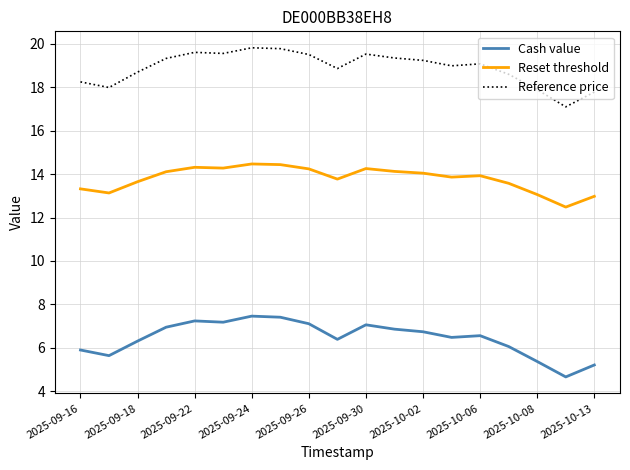

True or false: Cash value and Reference price intersect in this chart.

False